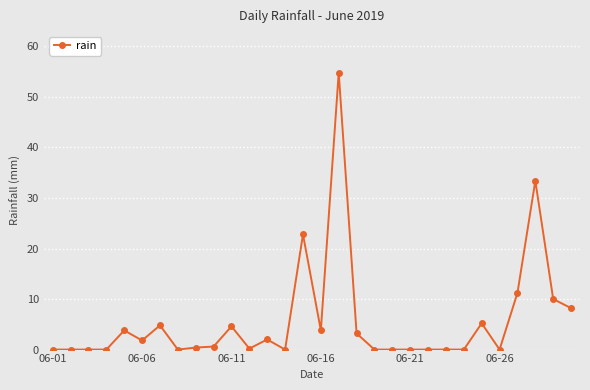

True or false: there are more than 1 points higher than both neighbors.

True